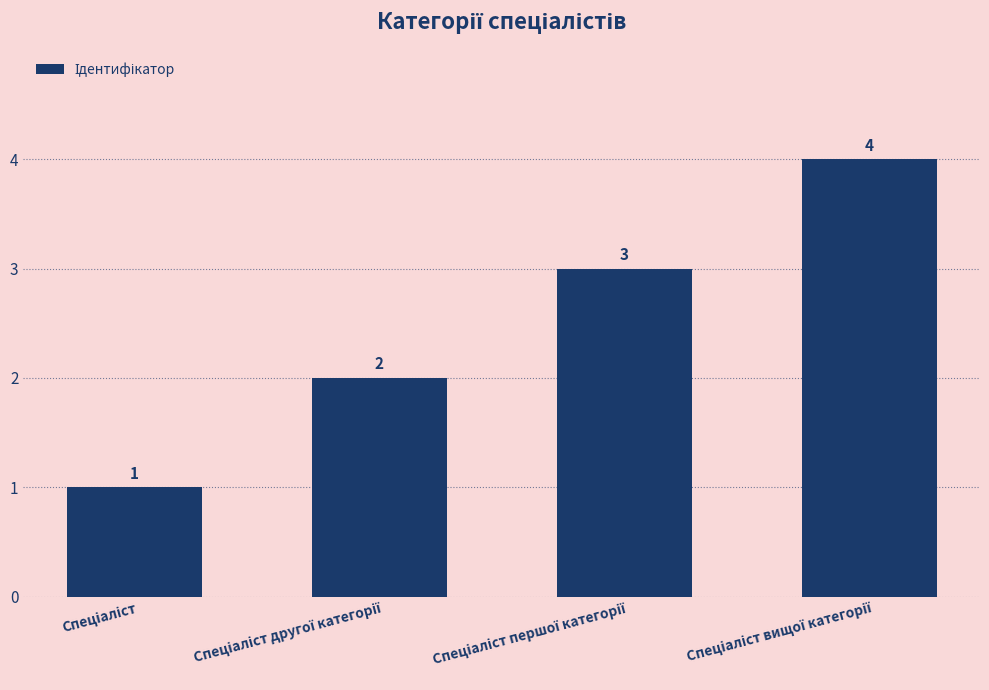

What is the value of the 1st bar from the left?

1